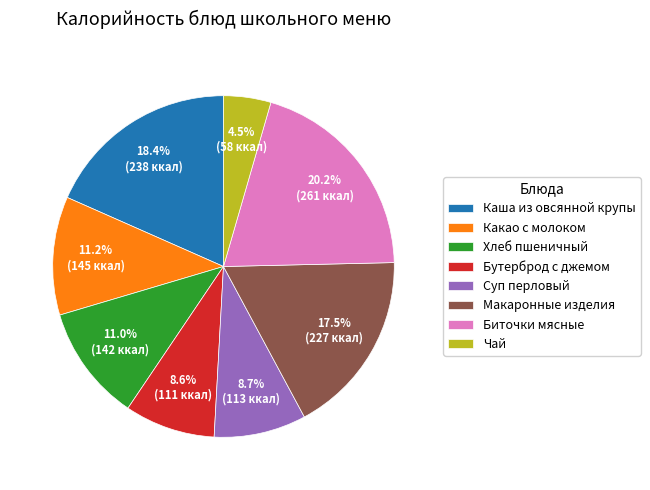

Do Суп перловый and Какао с молоком together represent more than half of the pie?

No